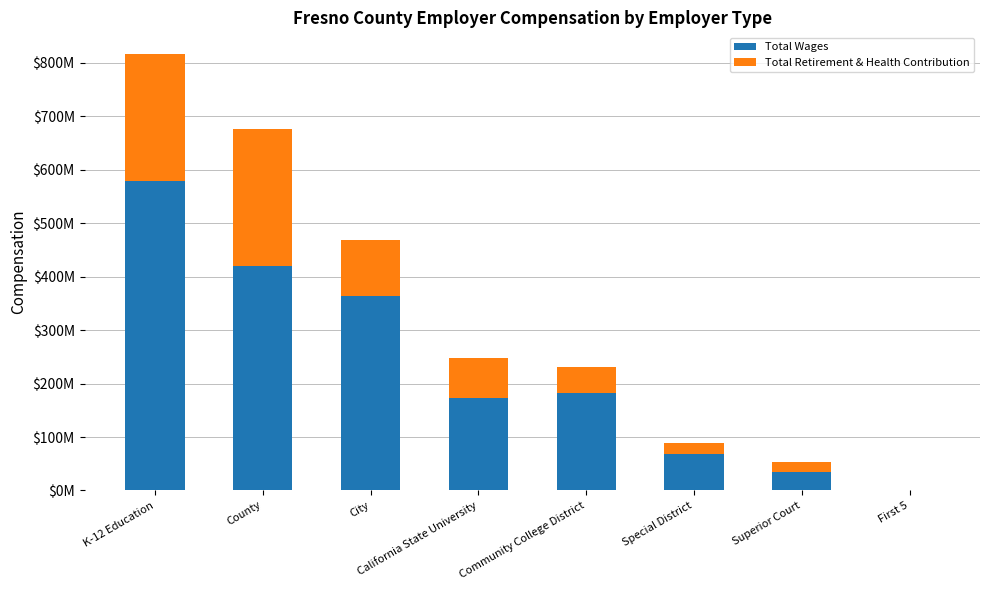

Rank the series at K-12 Education from highest to lowest value.

Total Wages, Total Retirement & Health Contribution